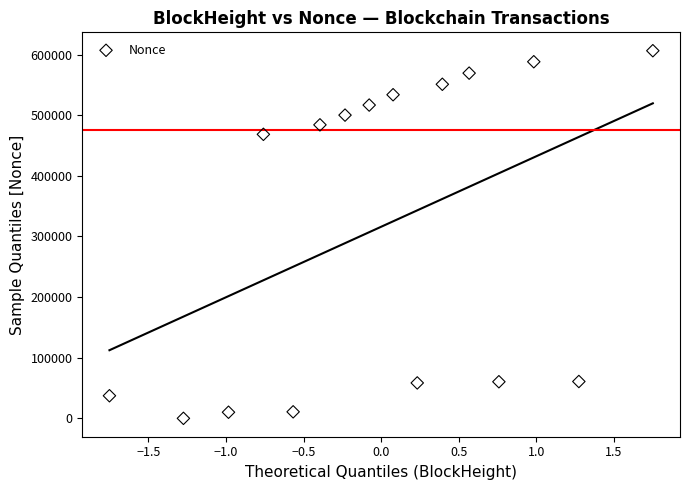

What Y value in the scatter plot is closest to 303135?

468388